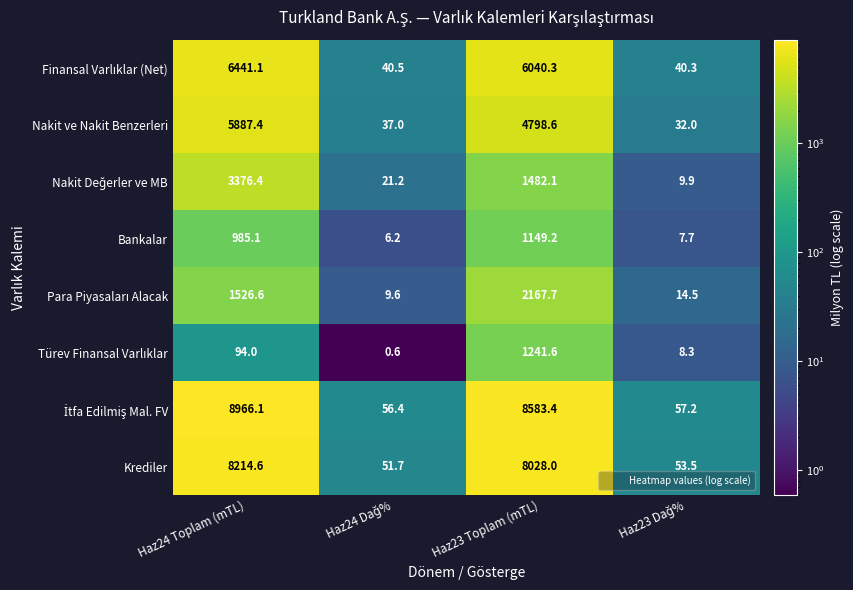

The Nakit ve Nakit Benzerleri series shows 5887.4 at Haz24 Toplam (mTL). True or false?

True